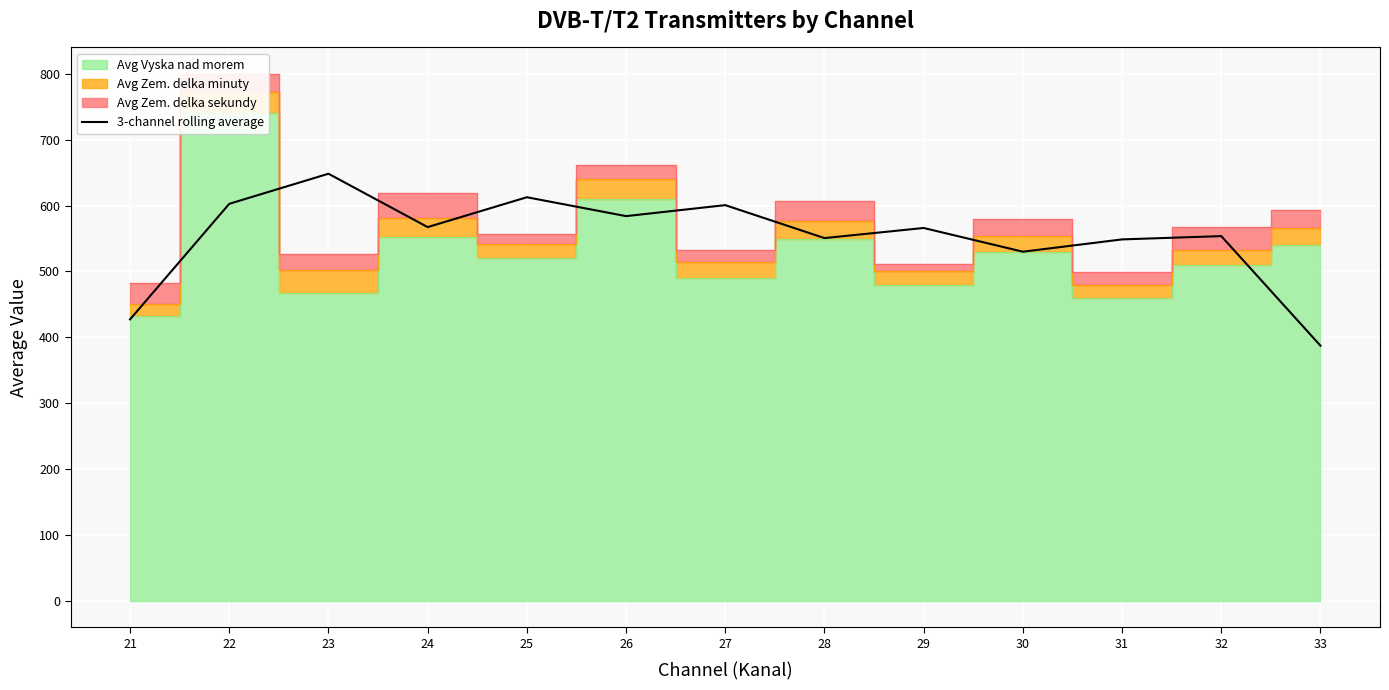

What is the sum of all values?

7179.3